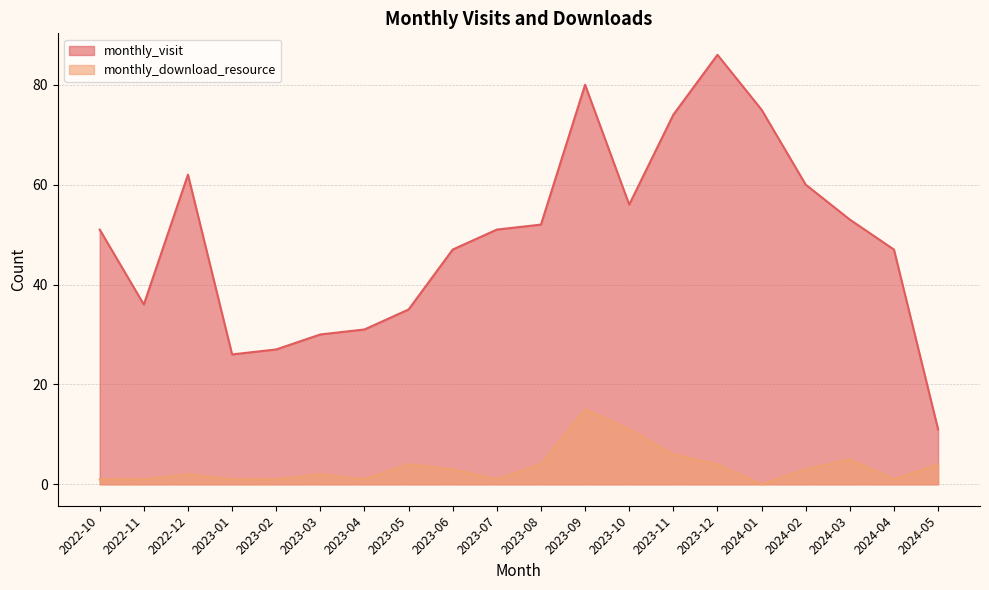

What is the sum of all monthly_download_resource values?

70